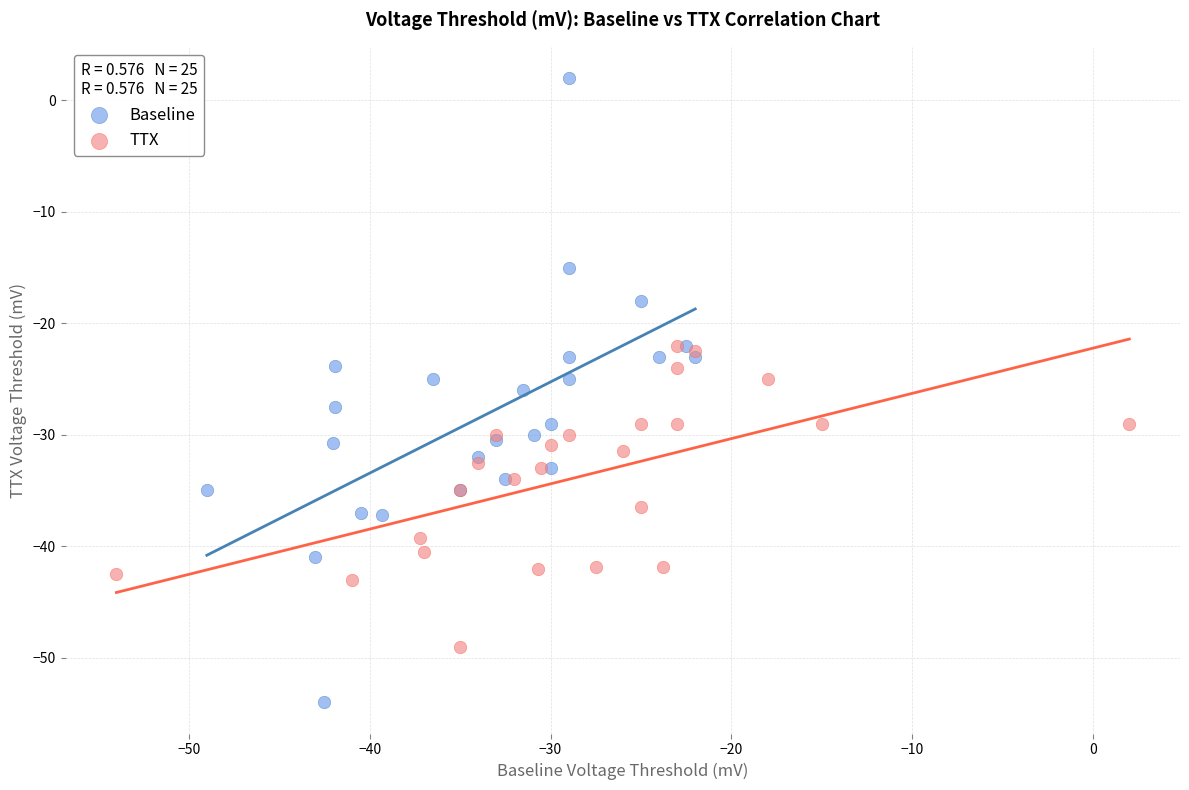

Which series reaches the maximum Y coordinate?

Baseline